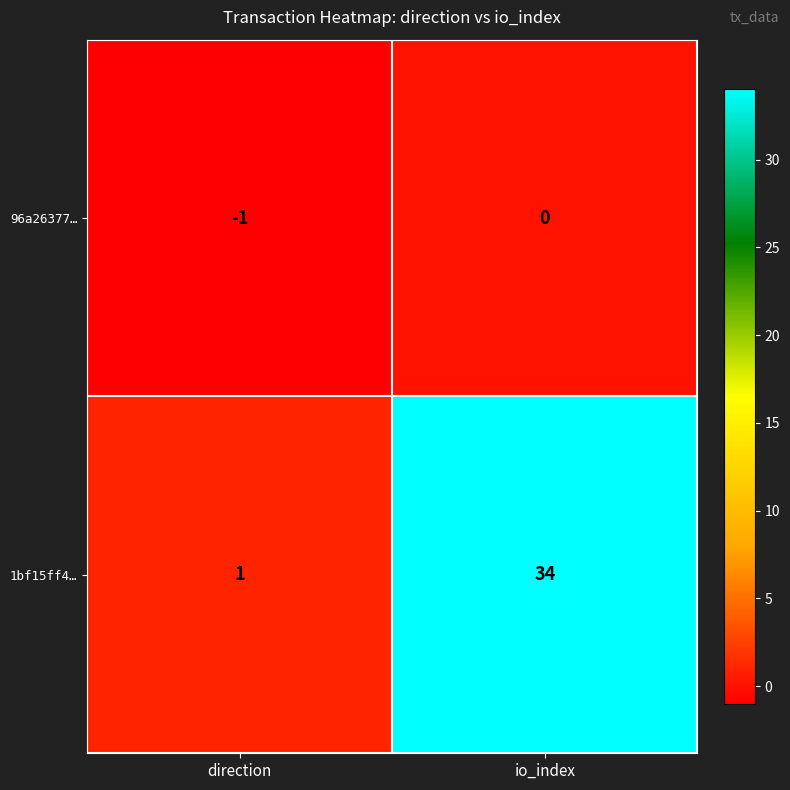

List the series in order of their peak value, highest first.

1bf15ff4…, 96a26377…